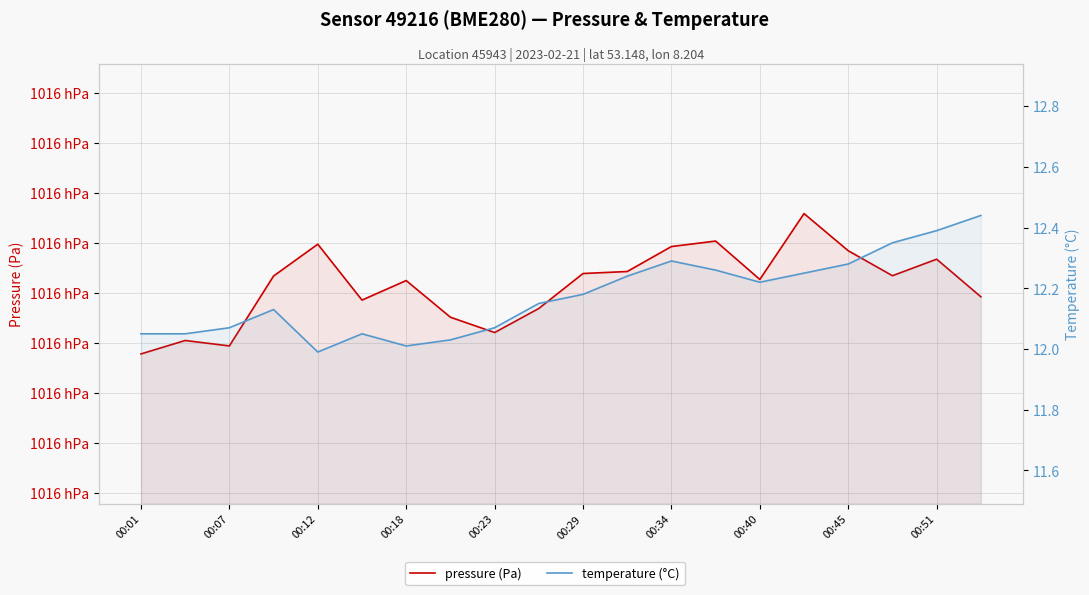

How many data points does each series have?

20